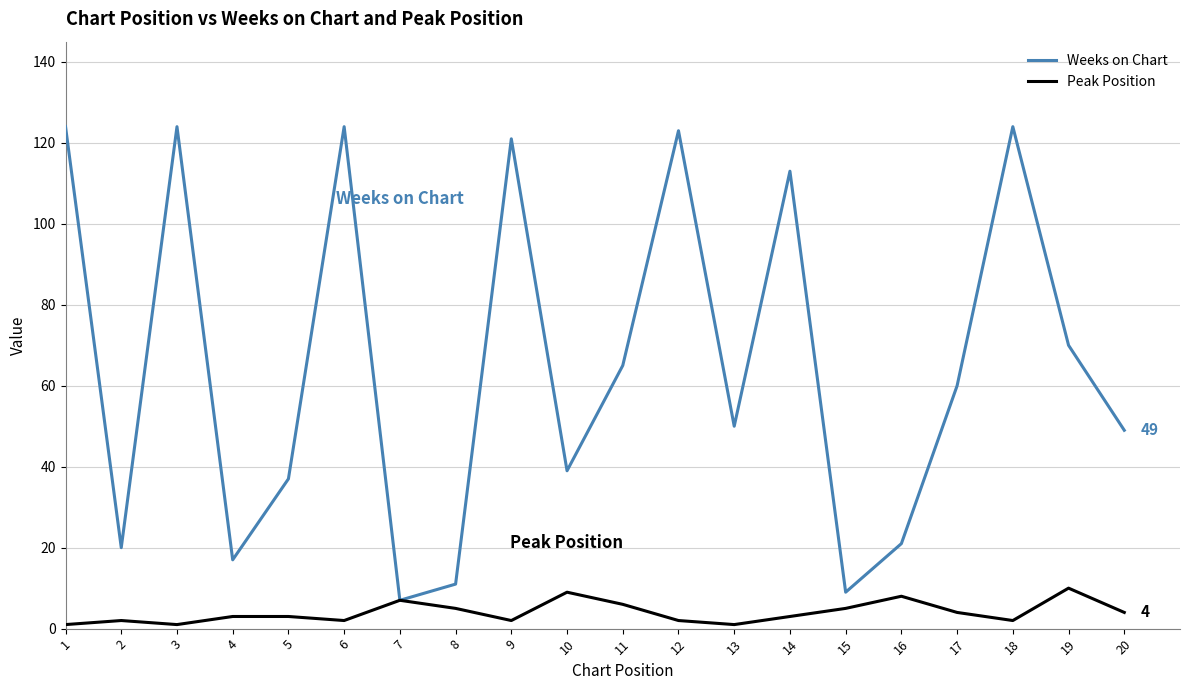

List the series in order of their overall mean, lowest first.

Peak Position, Weeks on Chart